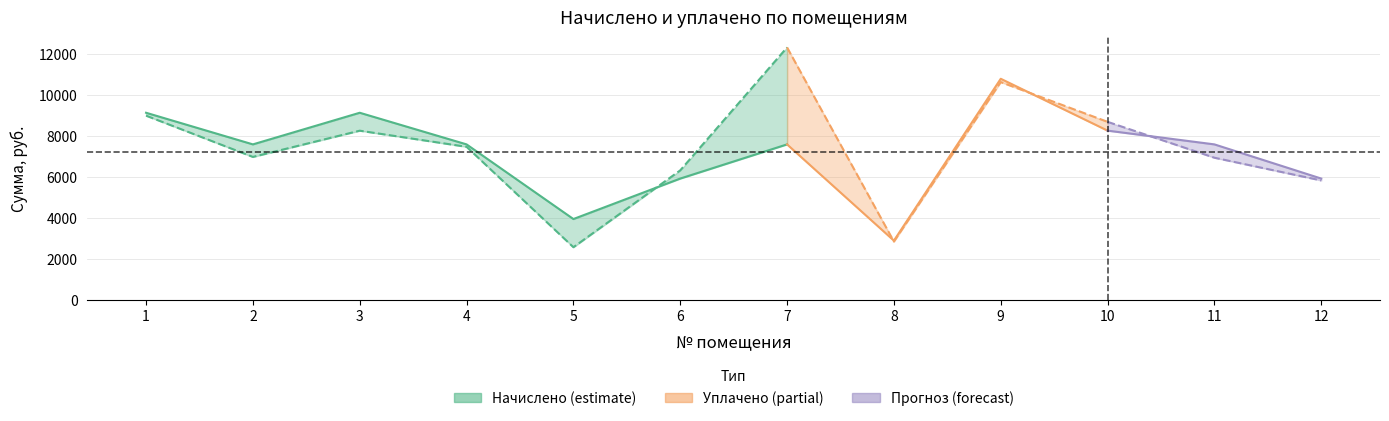

What is the maximum value shown in the chart?

12321.5